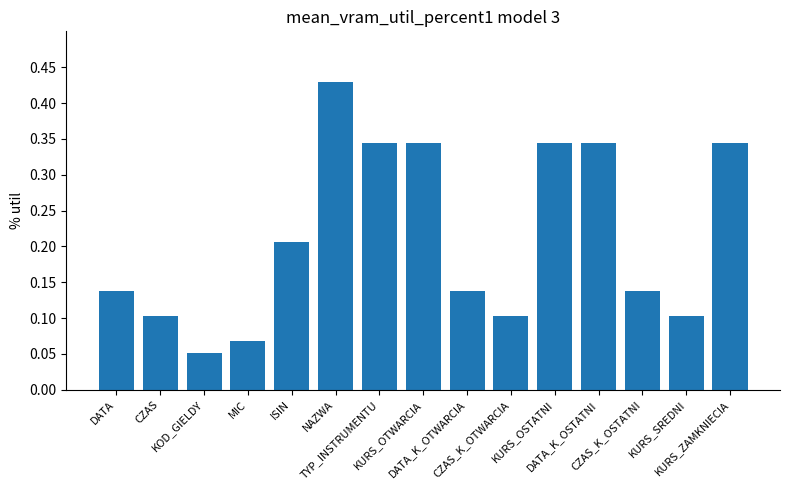

Count the values in the range 0 to 1.

15